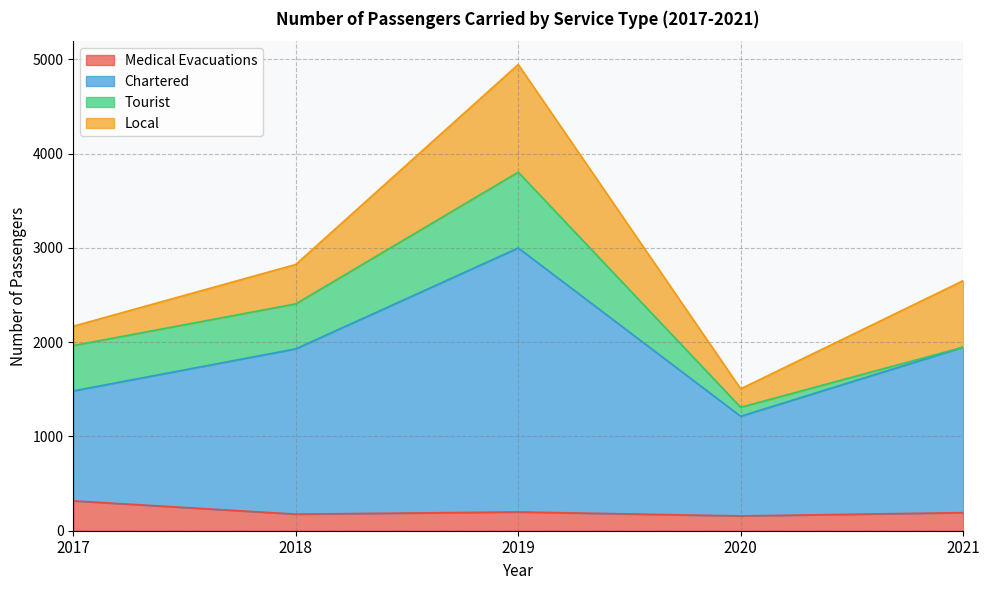

What is the value of the Chartered point at the 5th from the left?

1947